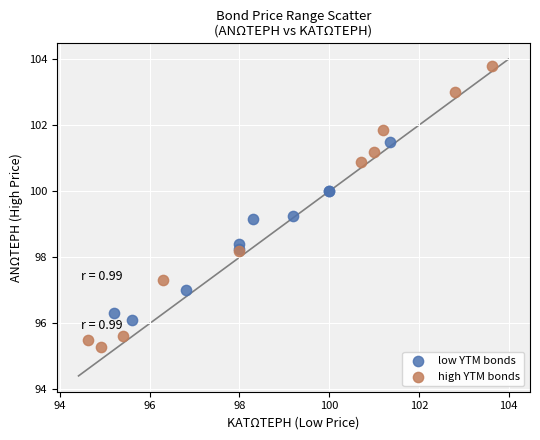

Which series contains the lowest Y value?

high YTM bonds